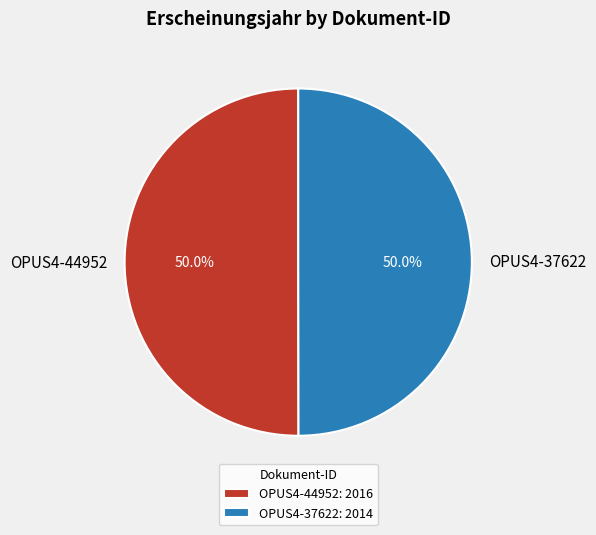

Combined, what portion of the pie is OPUS4-37622: 2014 and OPUS4-44952: 2016?

100.0%